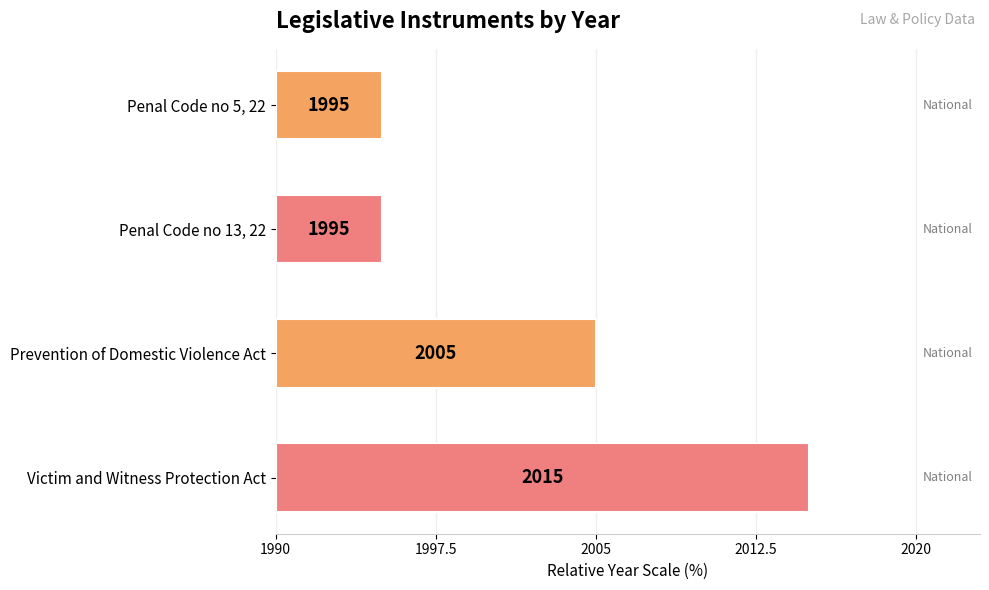

Are the bars horizontal?

Yes